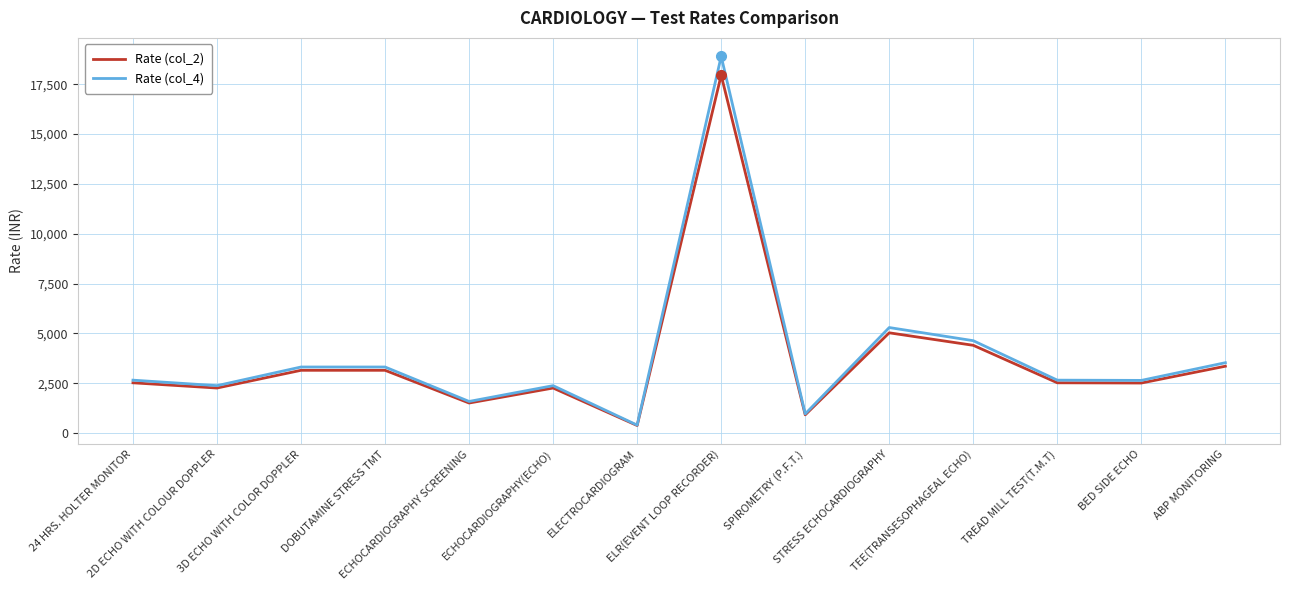

Which series has the widest spread of values?

Rate (col_4)